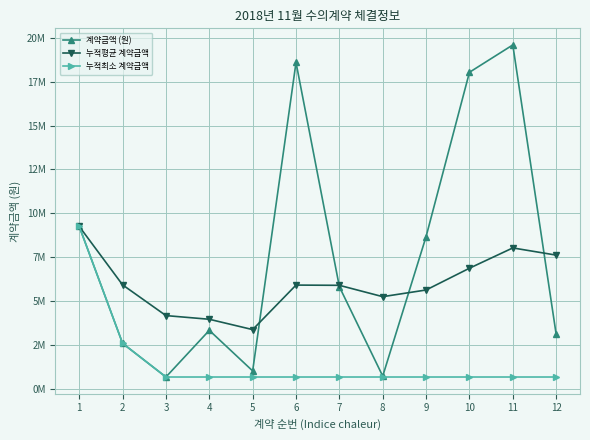

Is this an area chart (filled region under the line)?

No